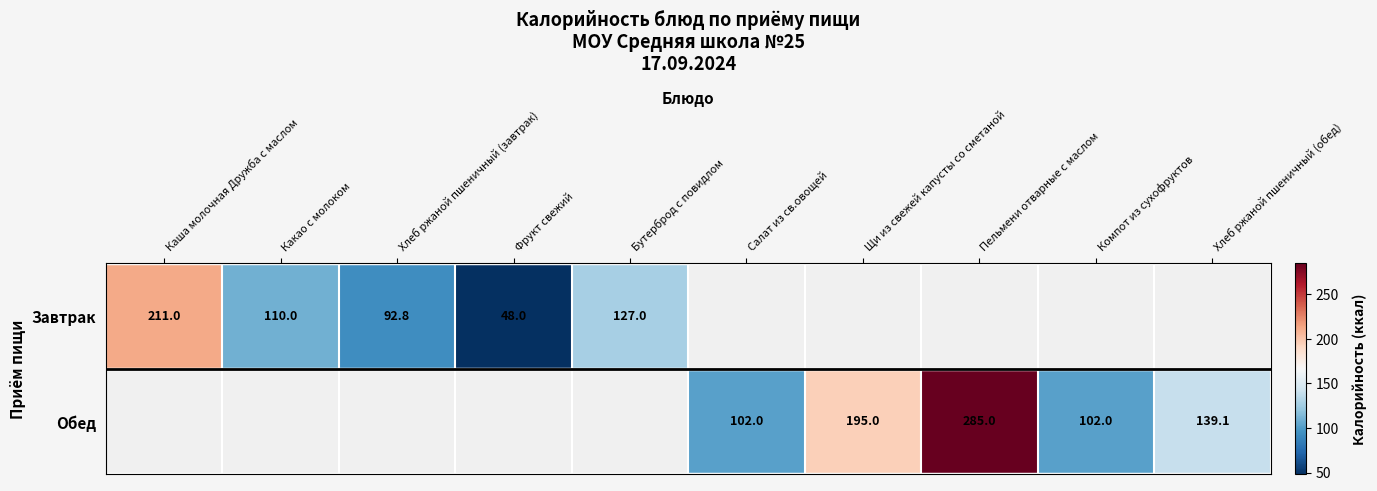

Which label corresponds to the largest value in the chart?

Пельмени отварные с маслом